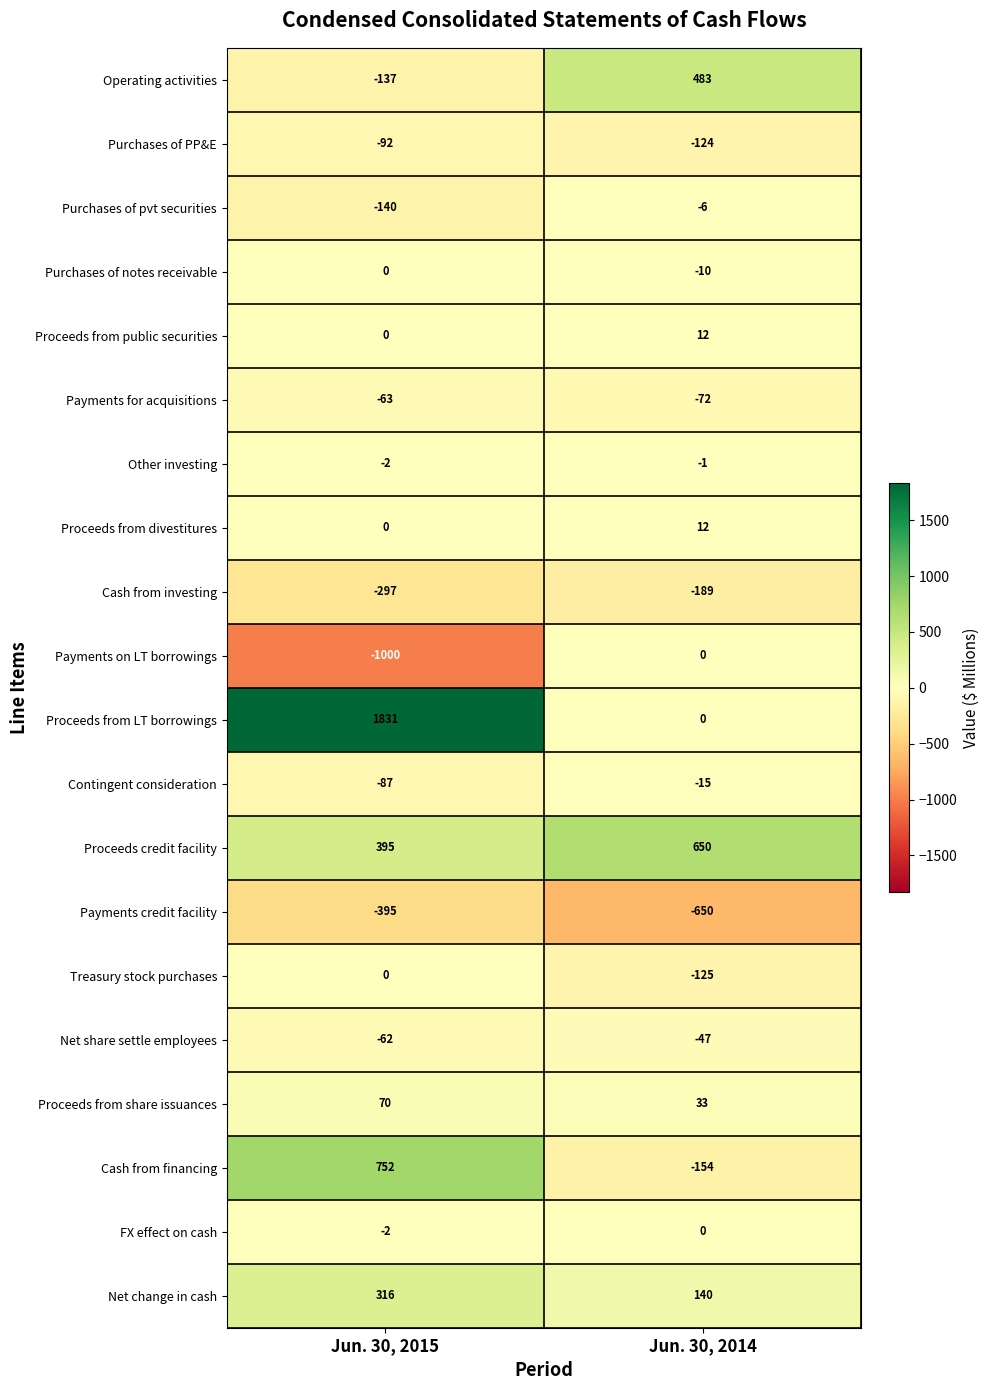

What is the difference between the Payments for acquisitions values at Jun. 30, 2015 and Jun. 30, 2014?

9